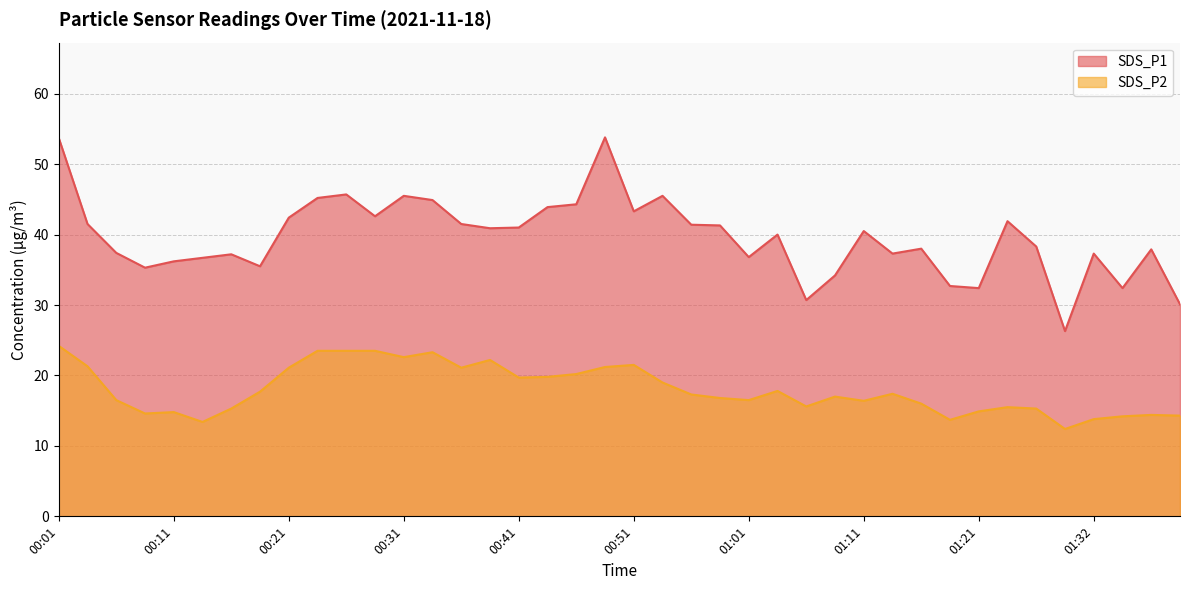

What is the minimum value for SDS_P2?

12.4